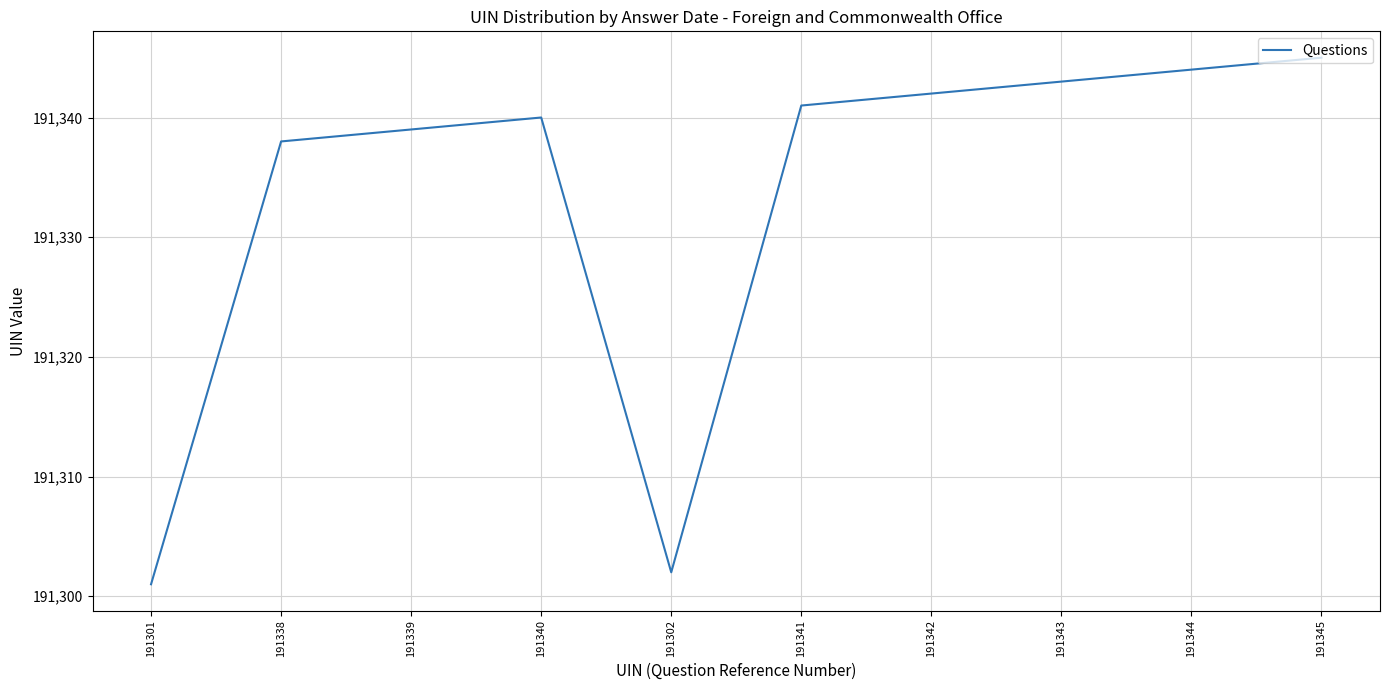

Reading left to right, list all the values displayed in this chart.

191301=191301	191338=191338	191339=191339	191340=191340	191302=191302	191341=191341	191342=191342	191343=191343	191344=191344	191345=191345